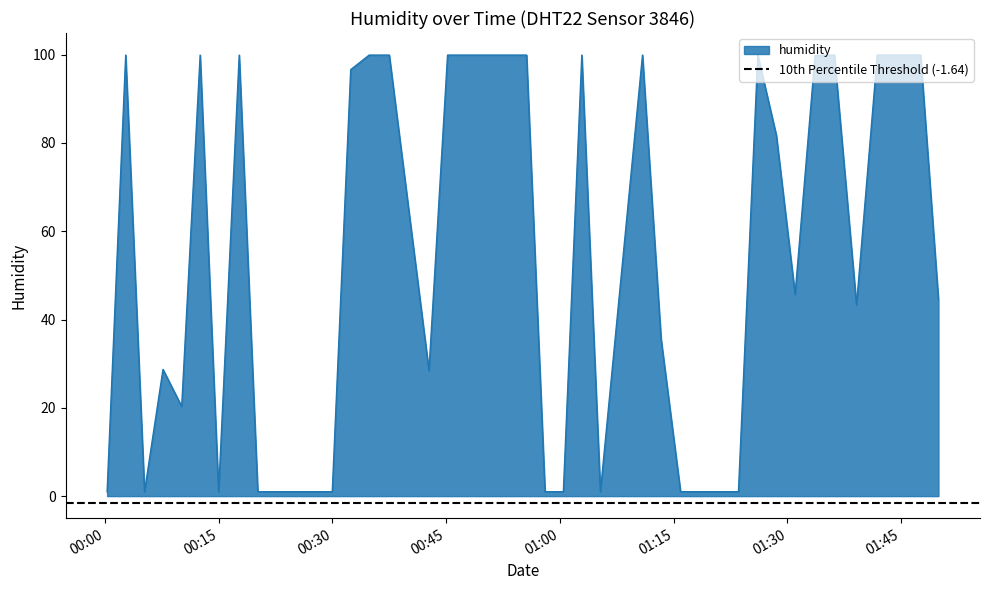

Count the number of values greater than 44.

20